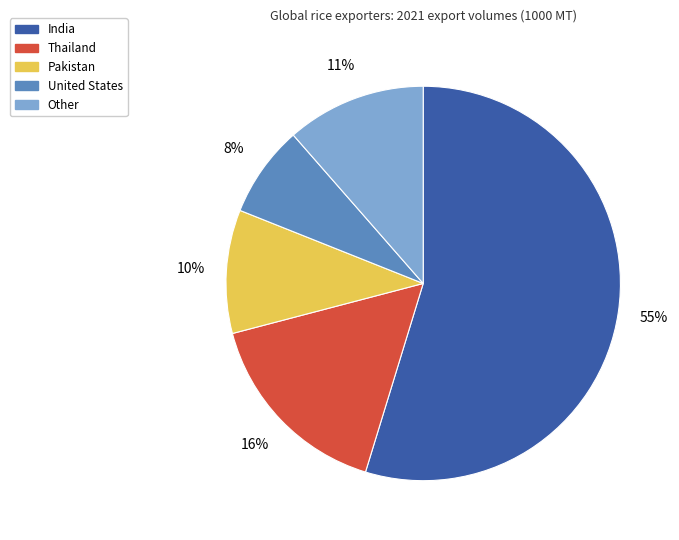

True or false: Thailand accounts for 16% of the total.

True